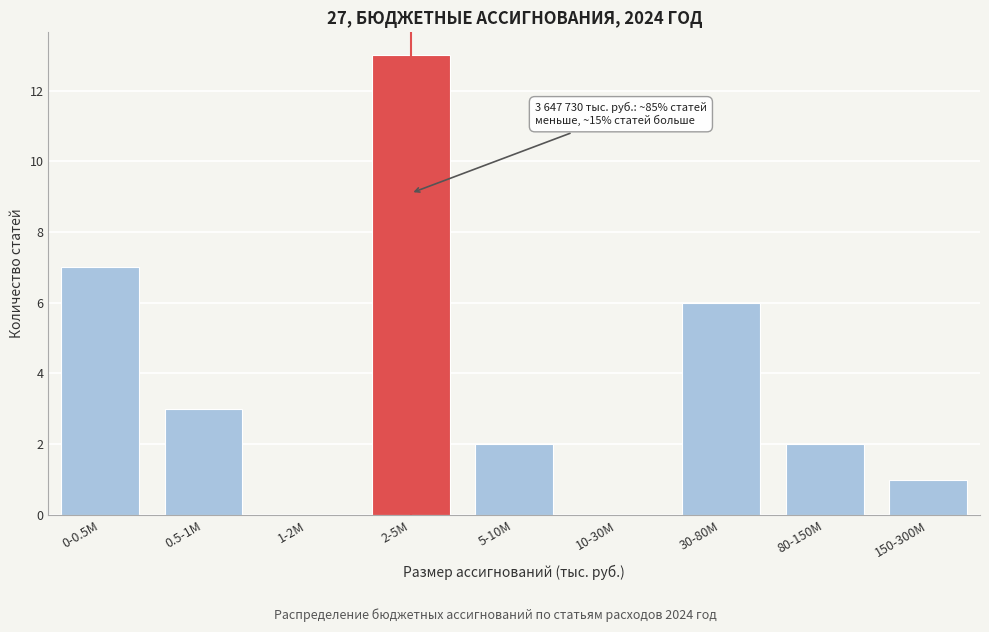

Reading left to right, what are all the values shown in this chart?

0-0.5М=7	0.5-1М=3	1-2М=0	2-5М=13	5-10М=2	10-30М=0	30-80М=6	80-150М=2	150-300М=1